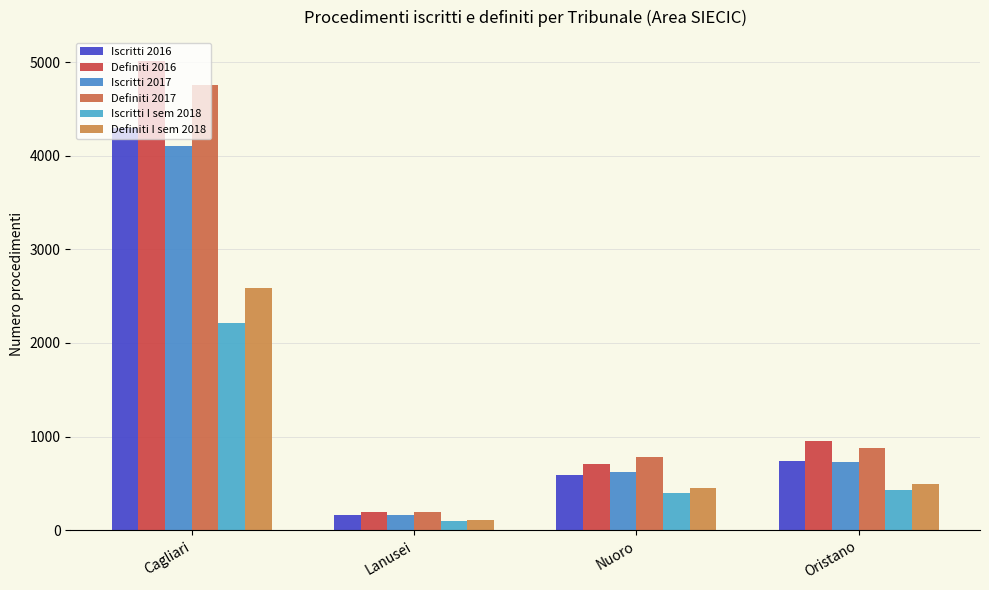

Reading left to right, extract all data points from this chart.

Iscritti 2016: 4300	164	584	742
Definiti 2016: 5017	199	702	954
Iscritti 2017: 4100	163	620	733
Definiti 2017: 4751	189	779	875
Iscritti I sem 2018: 2211	93	395	427
Definiti I sem 2018: 2590	106	447	493